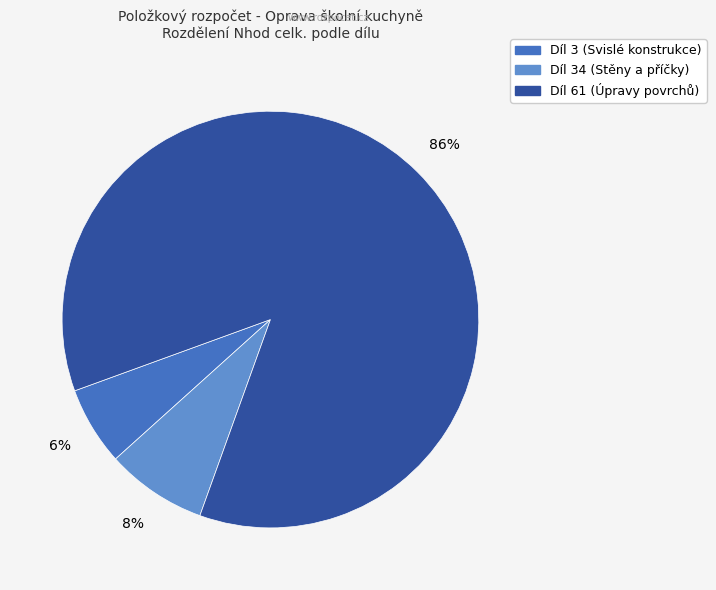

True or false: Díl 34 (Stěny a příčky) accounts for 8% of the total.

True